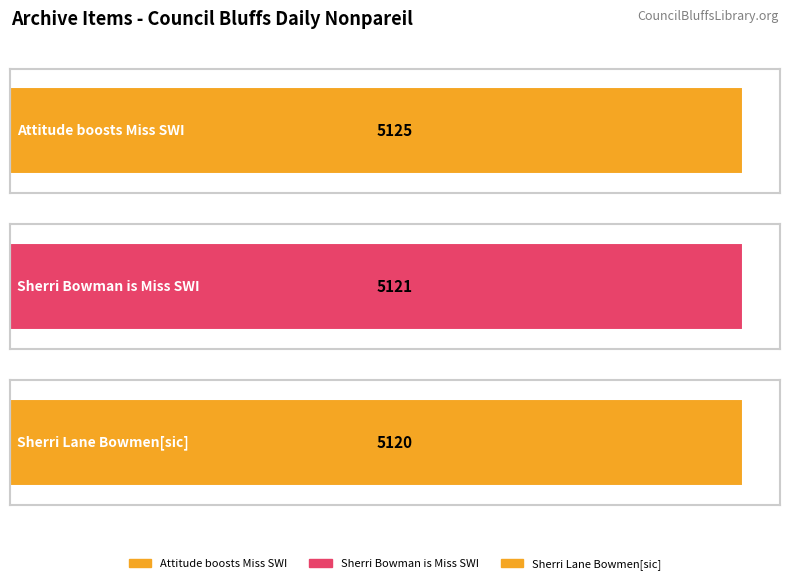

Rank the categories by value from lowest to highest.

Sherri Lane Bowmen[sic], Sherri Bowman is Miss SWI, Attitude boosts Miss SWI